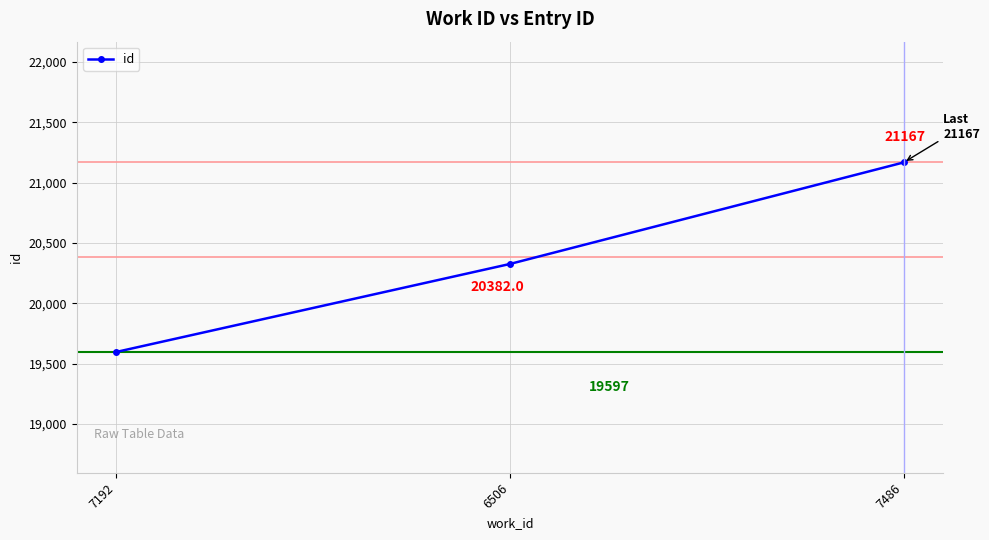

How many distinct data groups are displayed?

1